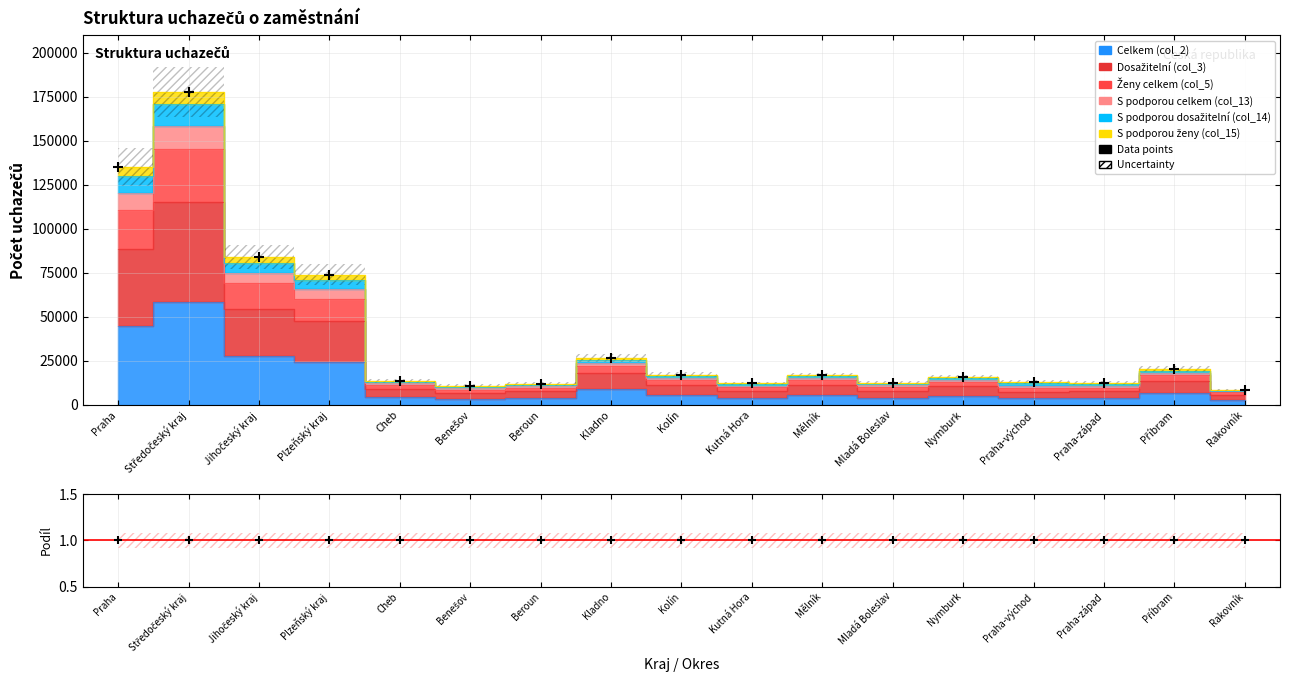

At which category is the sum across all series the highest?

Středočeský kraj